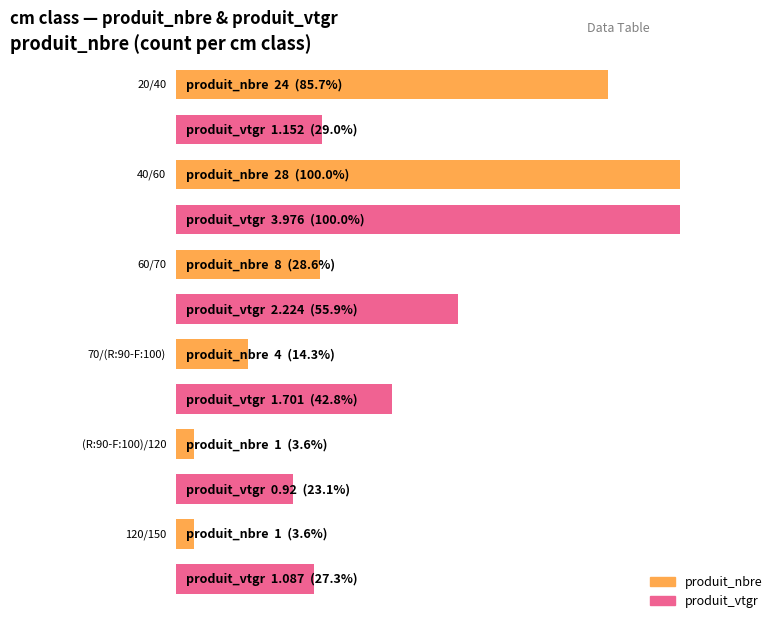

What is the greatest value displayed?

28.0